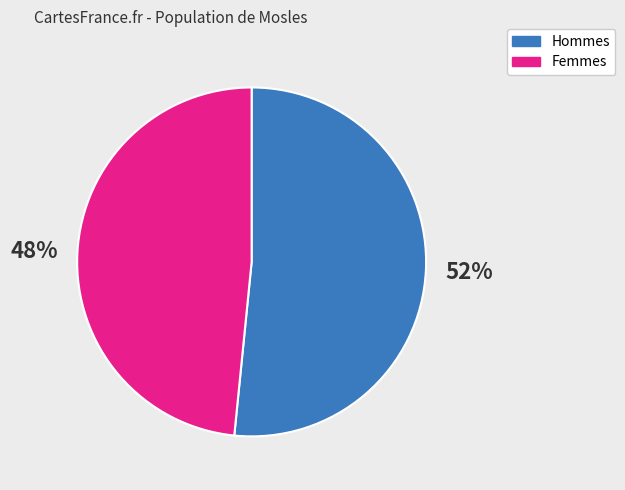

Is there a majority slice in this chart?

Yes